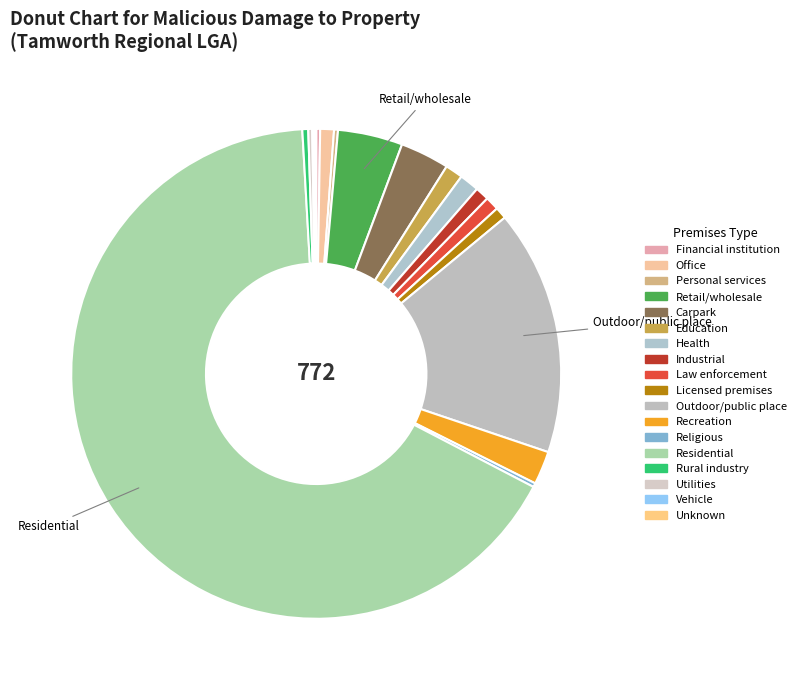

Which slice represents more than half of the pie?

Residential